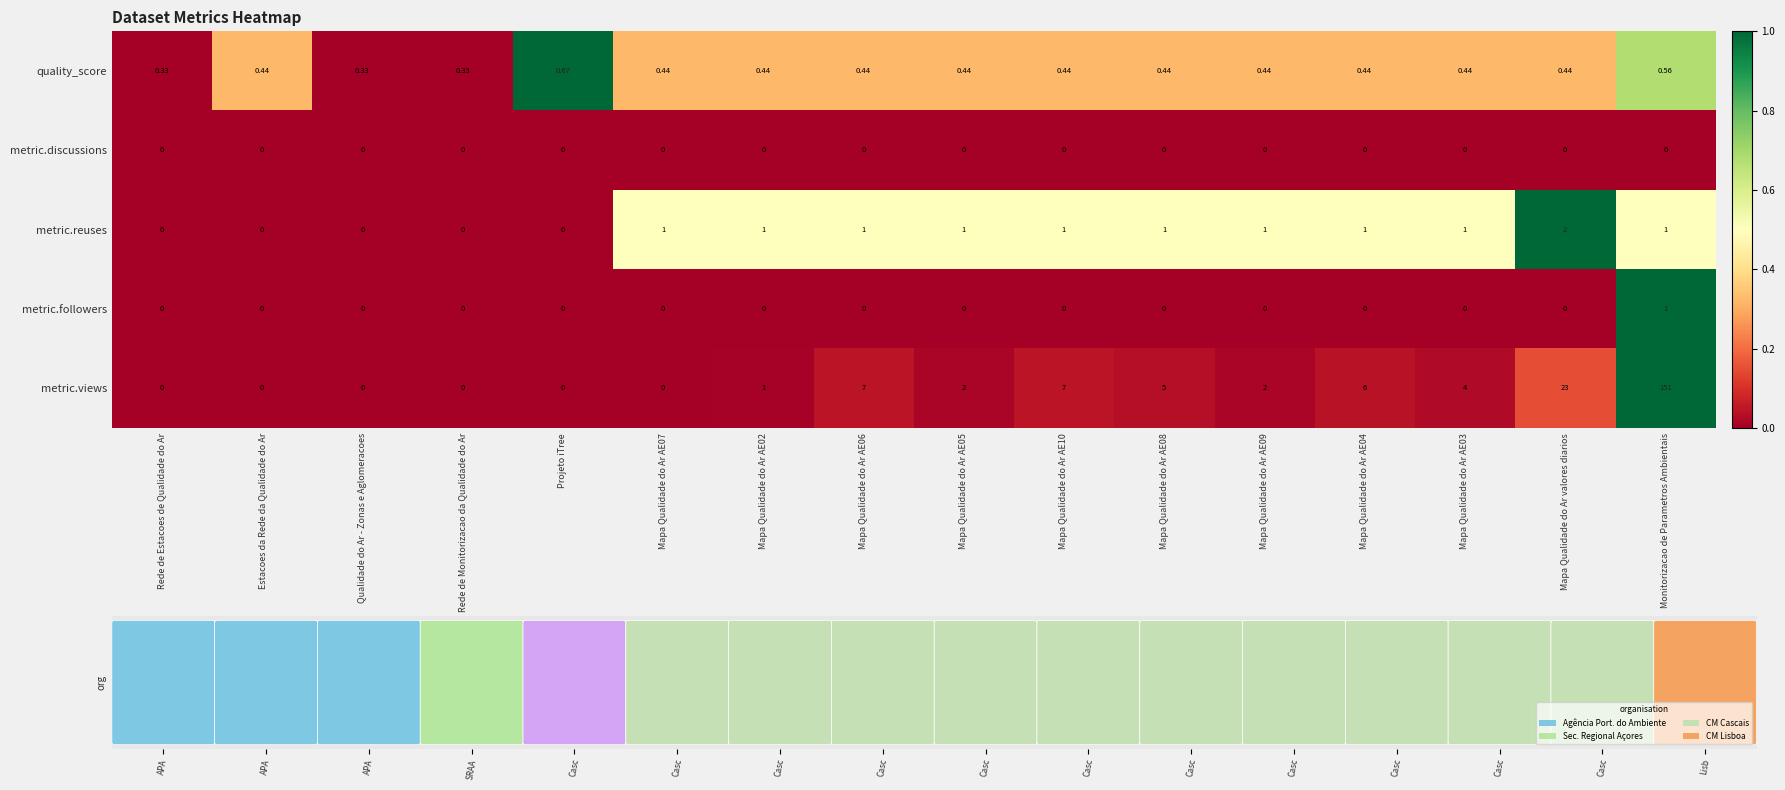

What is the total value across all series at Mapa Qualidade do Ar AE02?

2.4